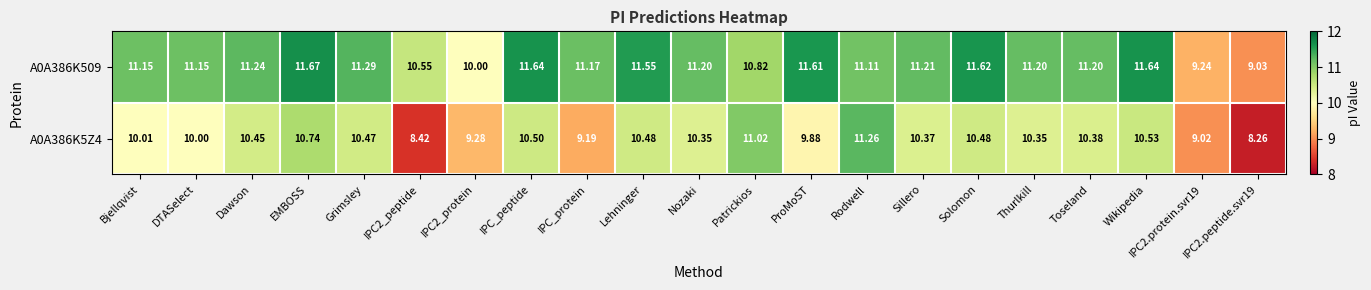

At which category is the sum across all series the highest?

EMBOSS